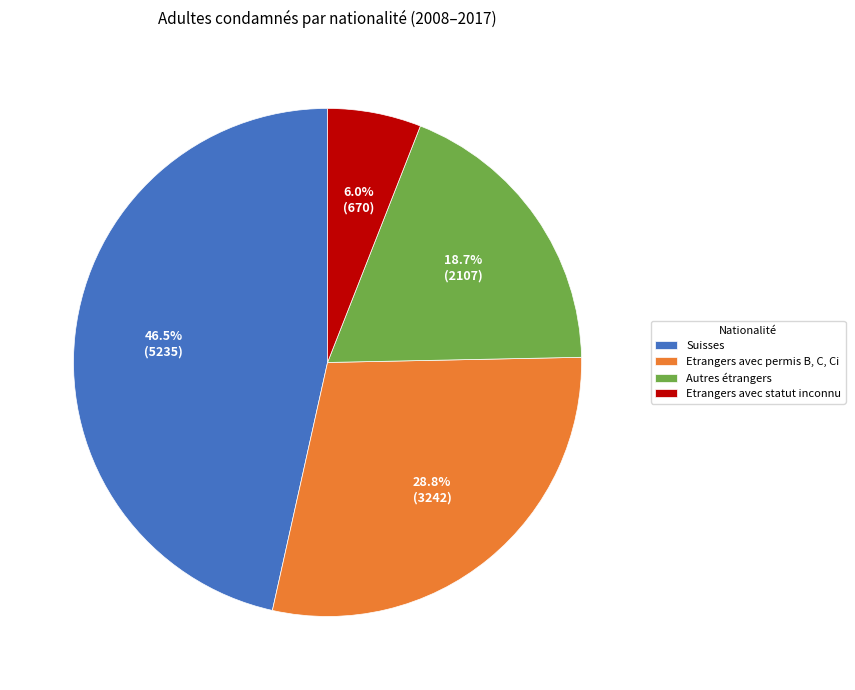

Which slice is the smallest?

Etrangers avec statut inconnu